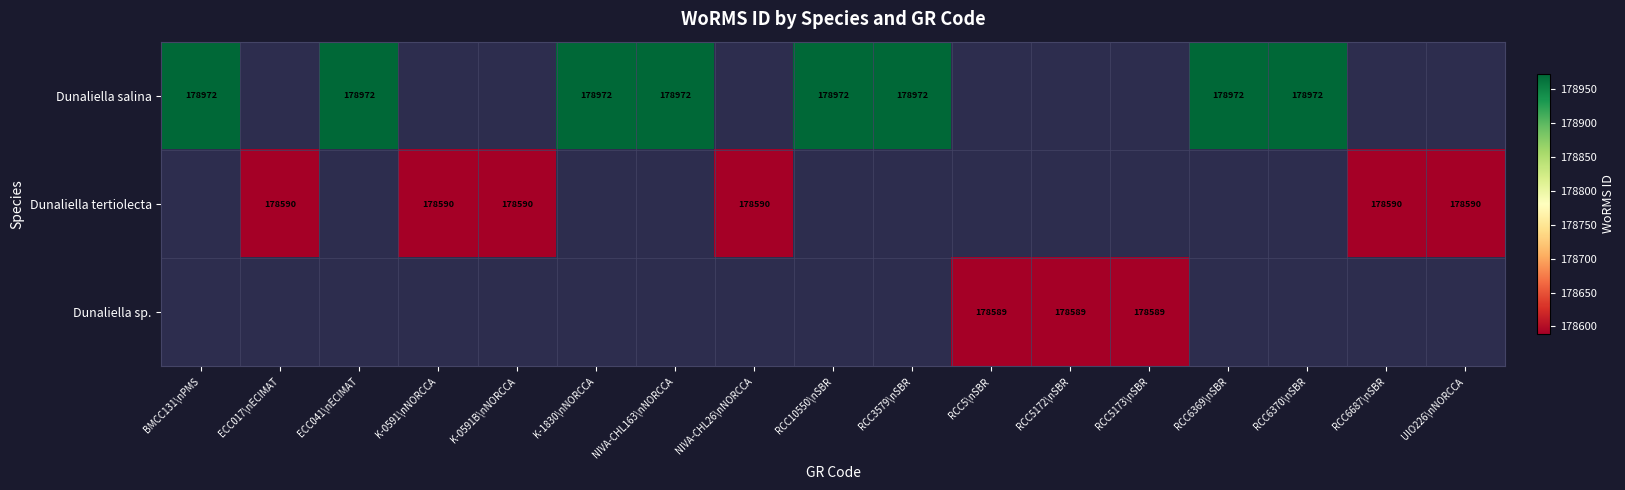

Rank the series by their average value, from highest to lowest.

Dunaliella salina, Dunaliella tertiolecta, Dunaliella sp.